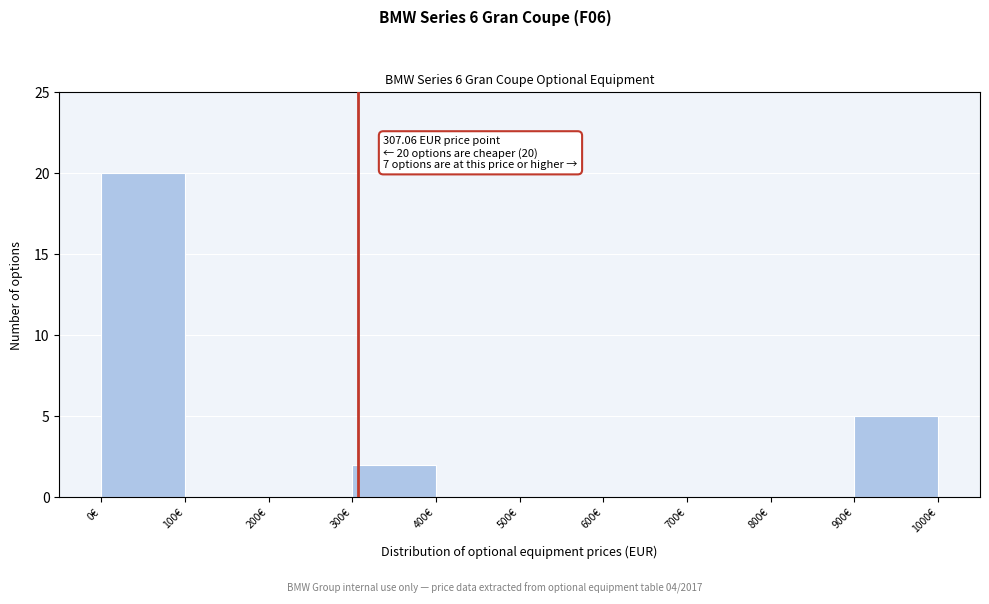

Over which range of the x-axis is the bar tallest?

0 to 100